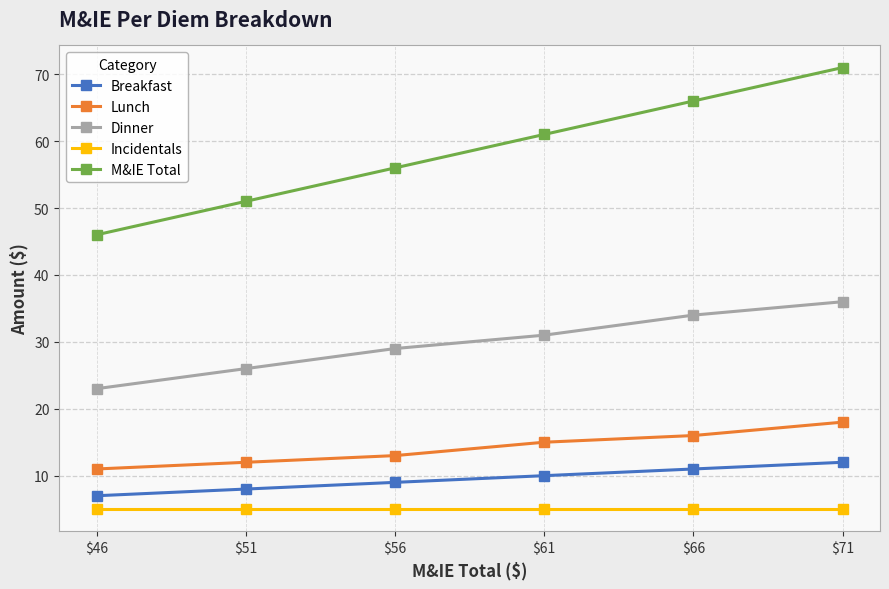

True or false: Dinner and M&IE Total intersect in this chart.

False